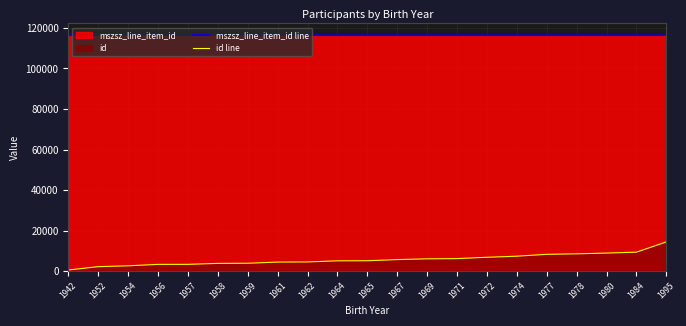

List the series in order of their peak value, highest first.

mszsz_line_item_id line, id line